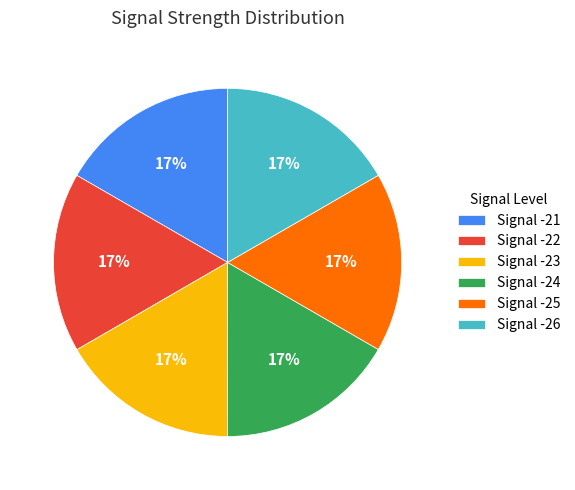

How many slices are in this pie chart?

6